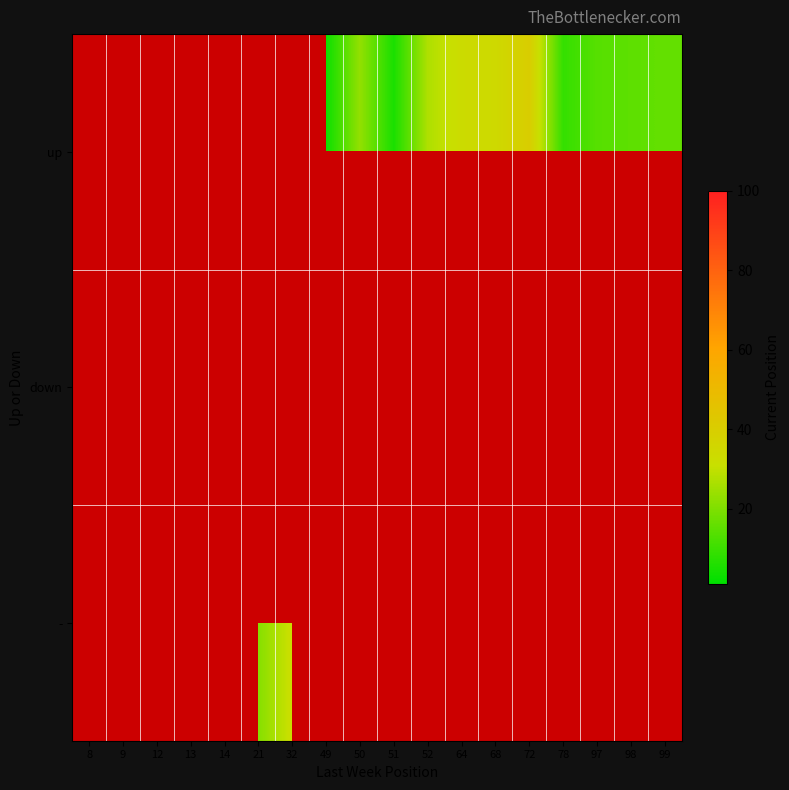

List the labels in order of down value, smallest first.

8, 9, 12, 13, 14, 21, 32, 49, 50, 51, 52, 64, 68, 72, 78, 97, 98, 99